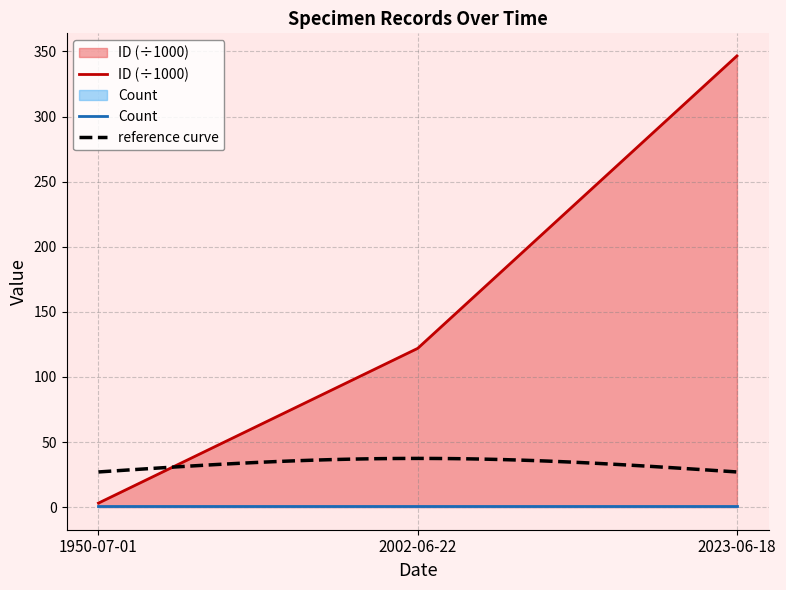

How many values exceed 121?

2